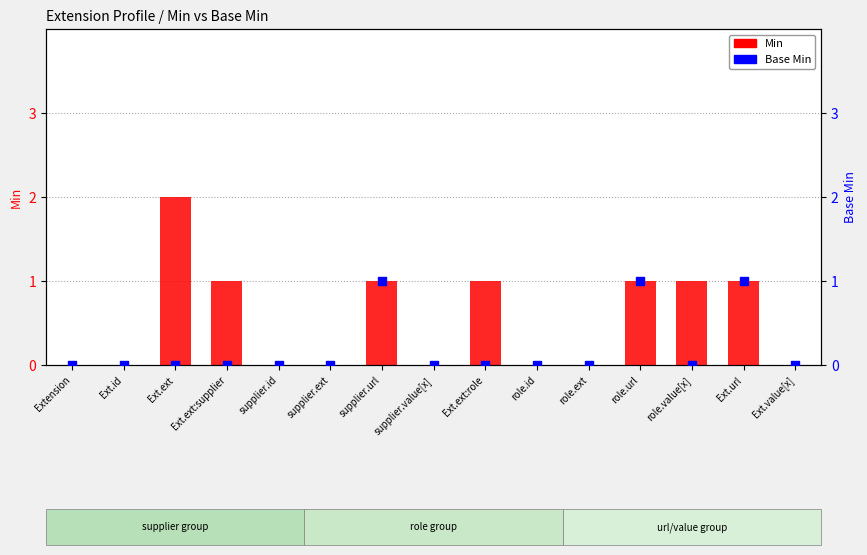

At which category is the sum across all series the highest?

Ext.ext